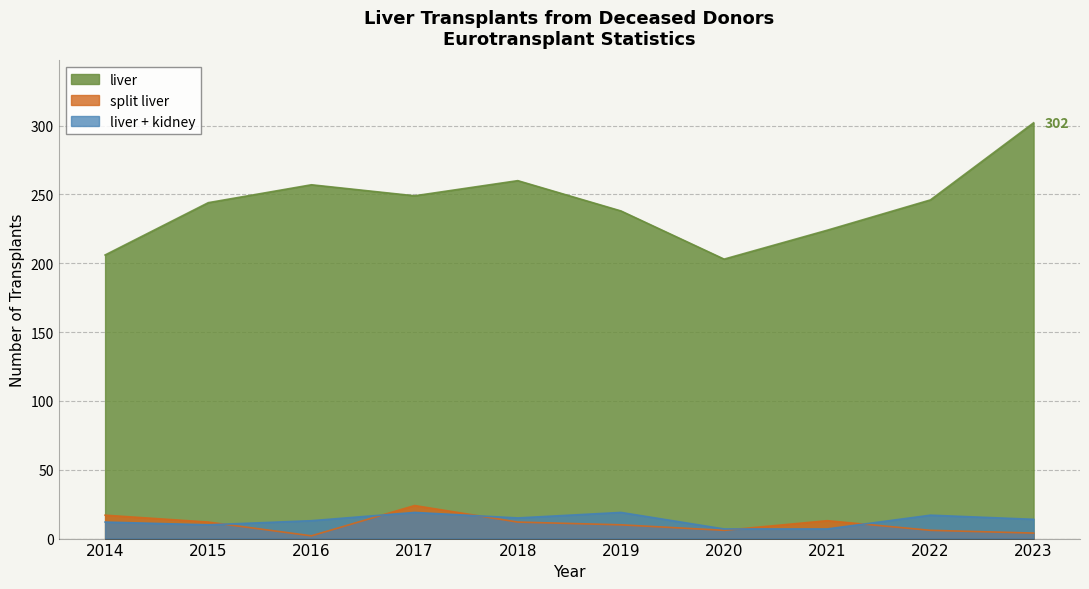

What value does the split liver series have at 2016?

2